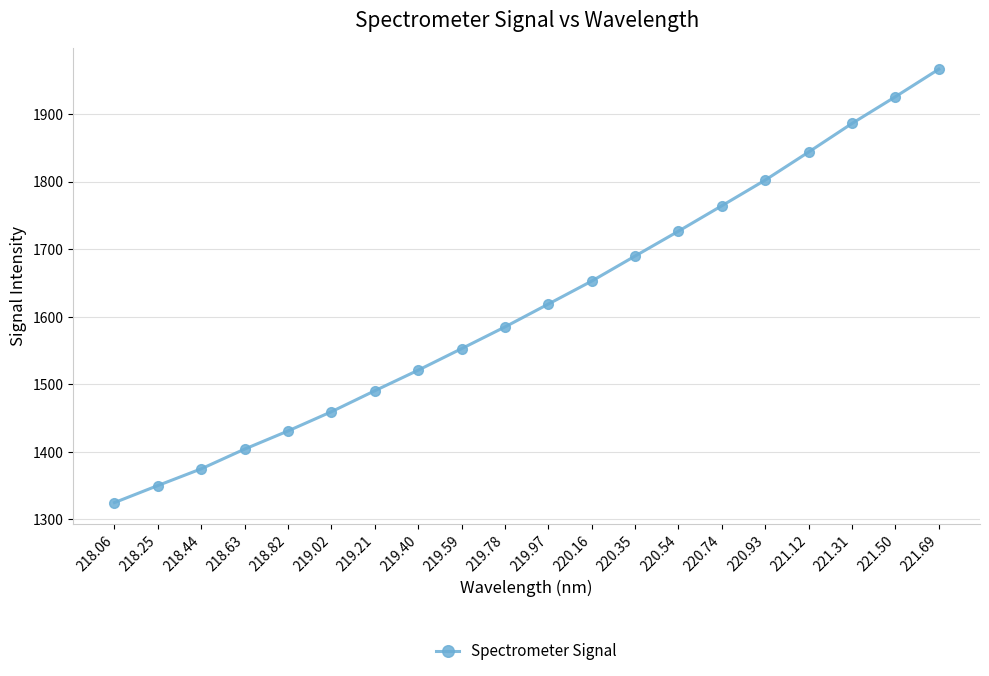

Where does the data first go above 1618?

219.97